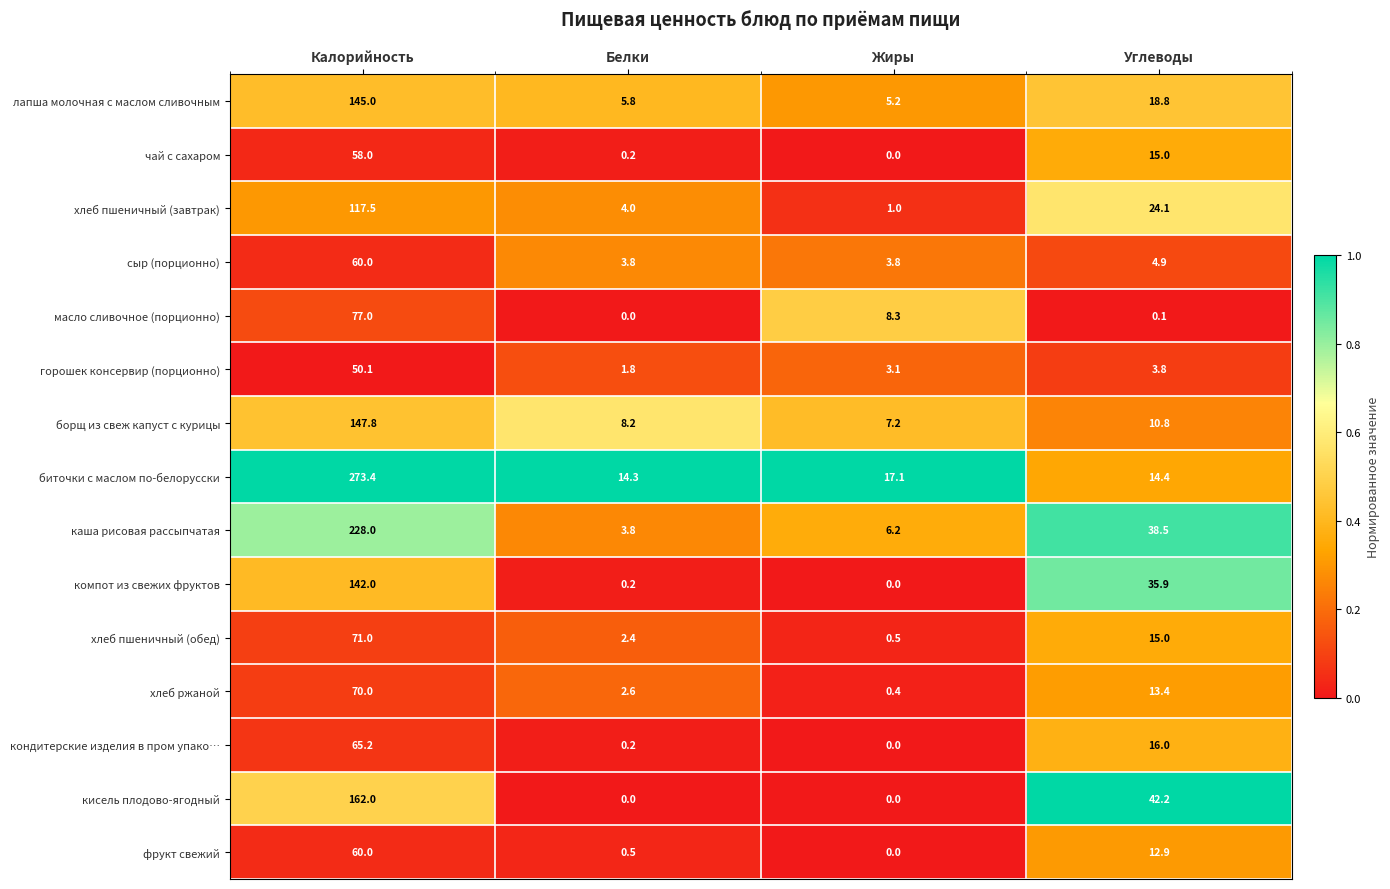

Which series has the largest range (max minus min)?

биточки с маслом по-белорусски